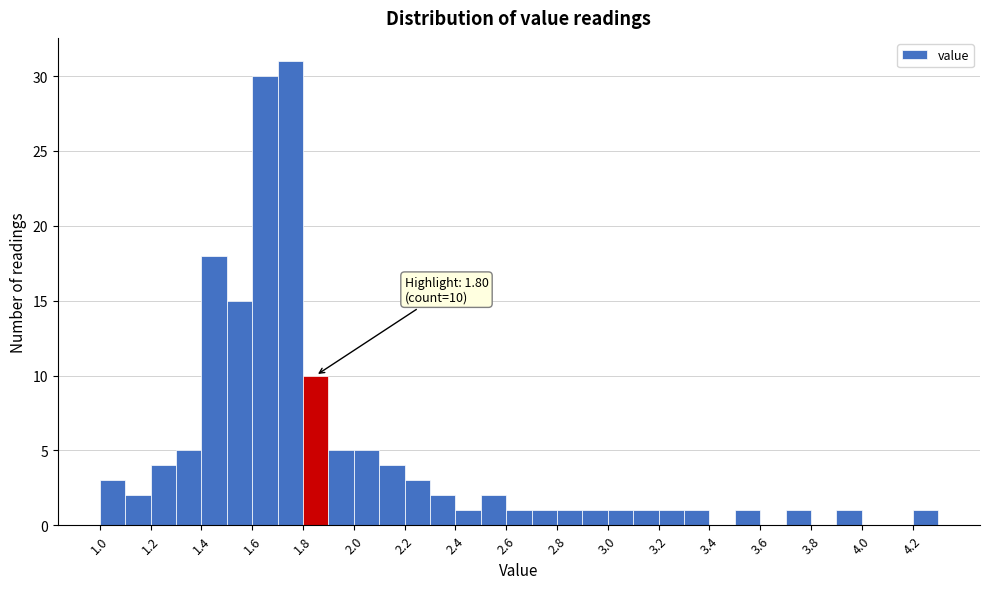

Which range on the x-axis has the tallest bar?

1.7 to 1.8